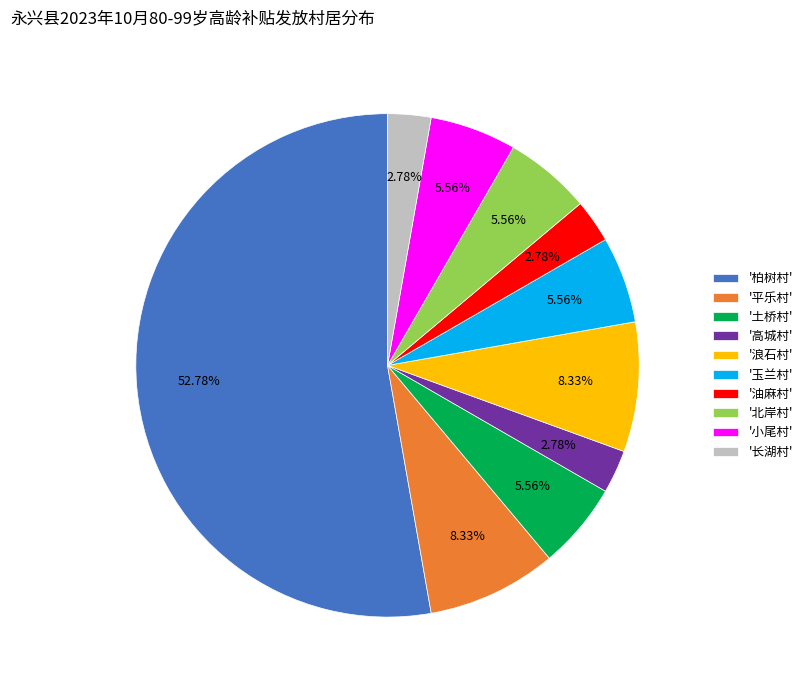

Combined, do '土桥村' and '玉兰村' account for over 50%?

No